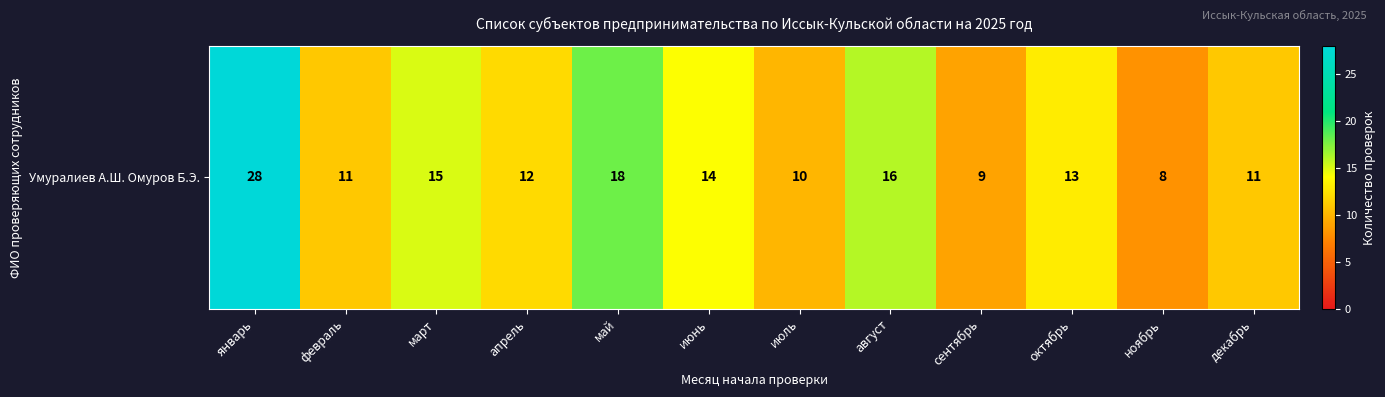

What is the smallest value displayed?

8